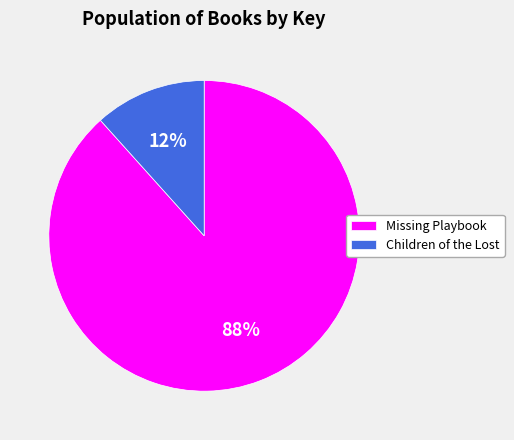

Do Missing Playbook and Children of the Lost together represent more than half of the pie?

Yes